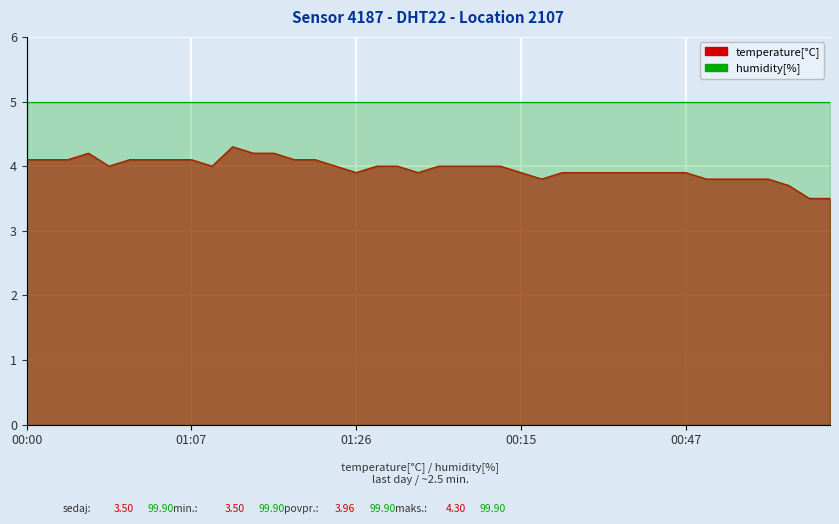

What is the label of the 16th point from the right?

00:15